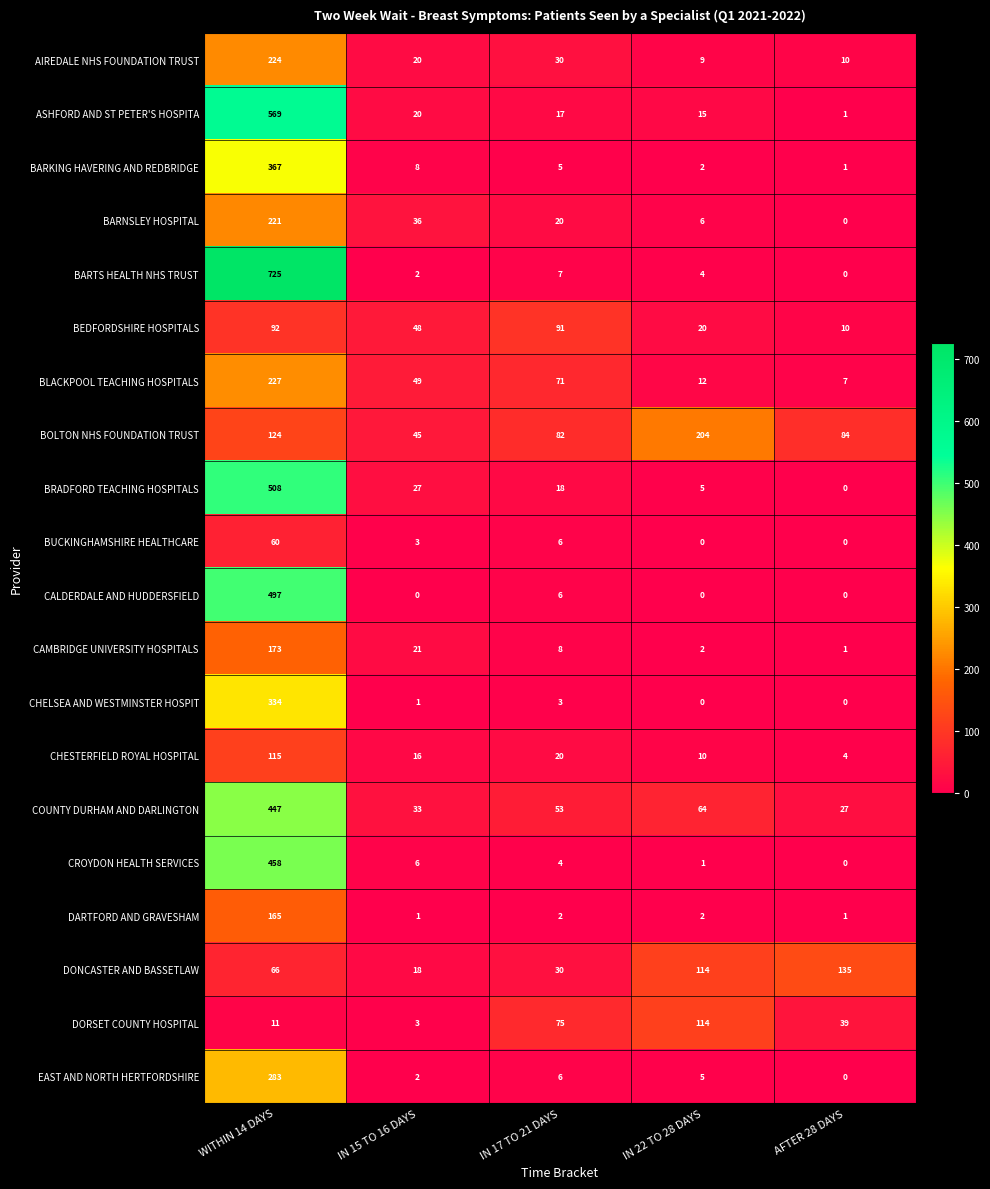

What is the difference between the maximum and minimum values in the ASHFORD AND ST PETER'S HOSPITA series?

568